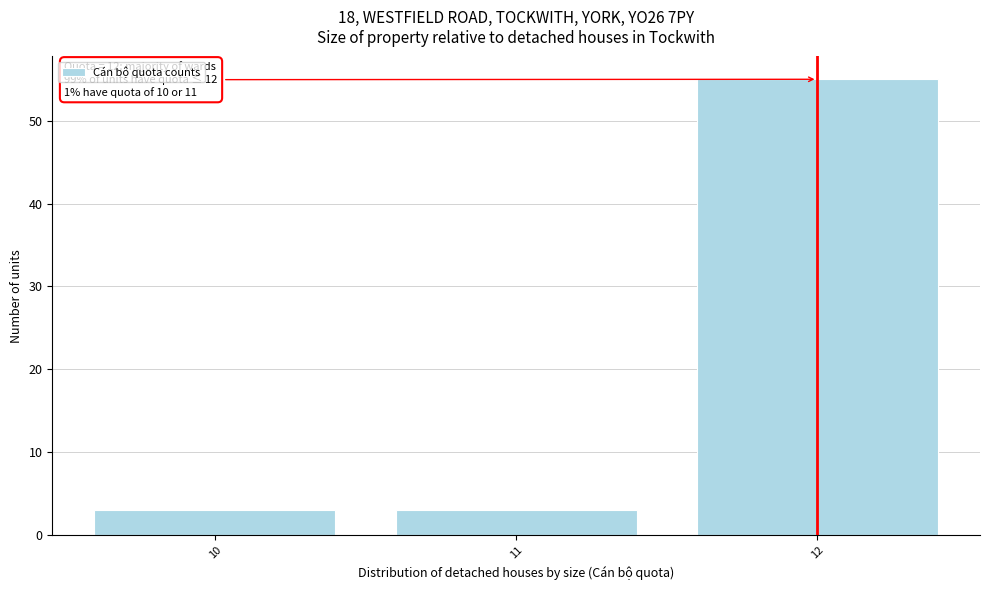

Reading right to left, extract all data points from this chart.

12=55	11=3	10=3